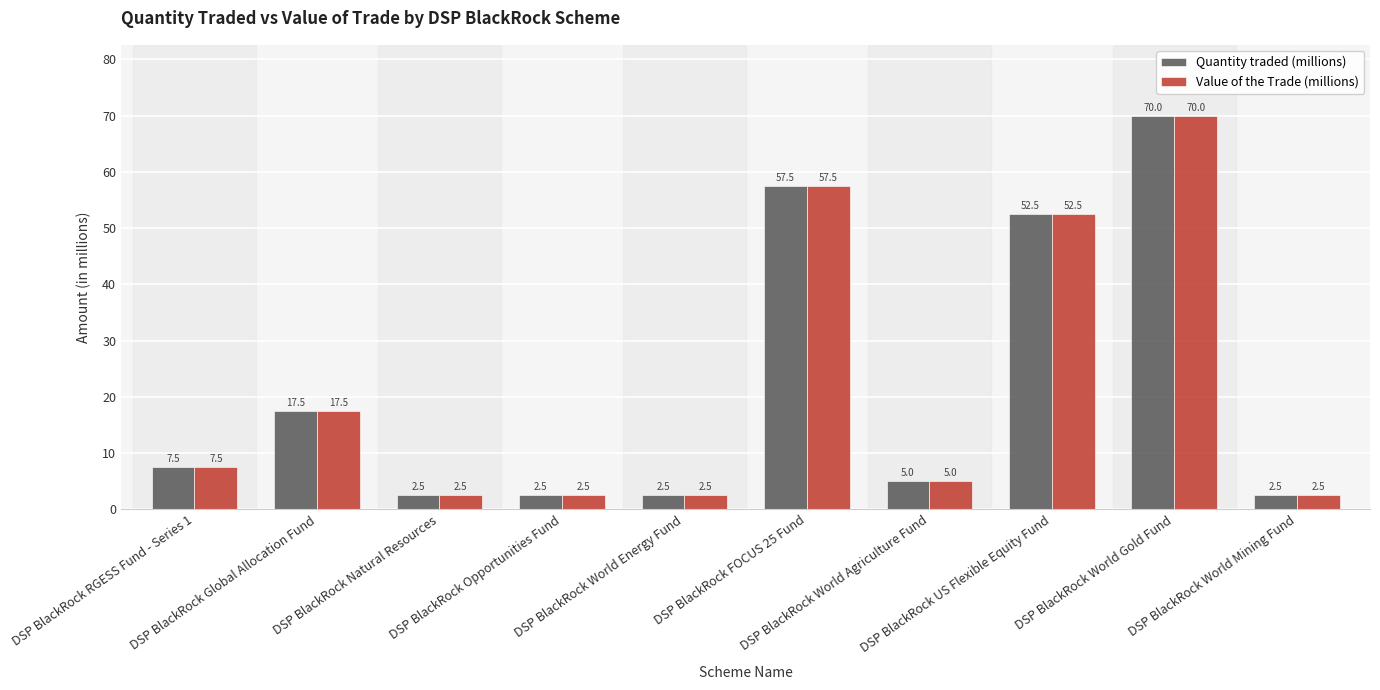

What is the label of the 8th bar from the left?

DSP BlackRock US Flexible Equity Fund